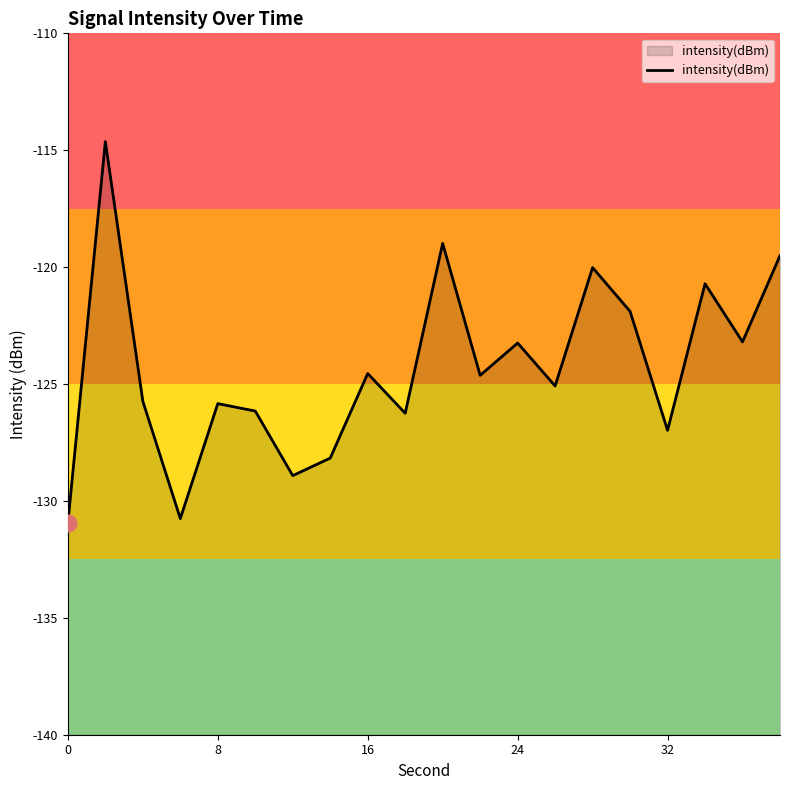

The value at 32 is -127.0. True or false?

True